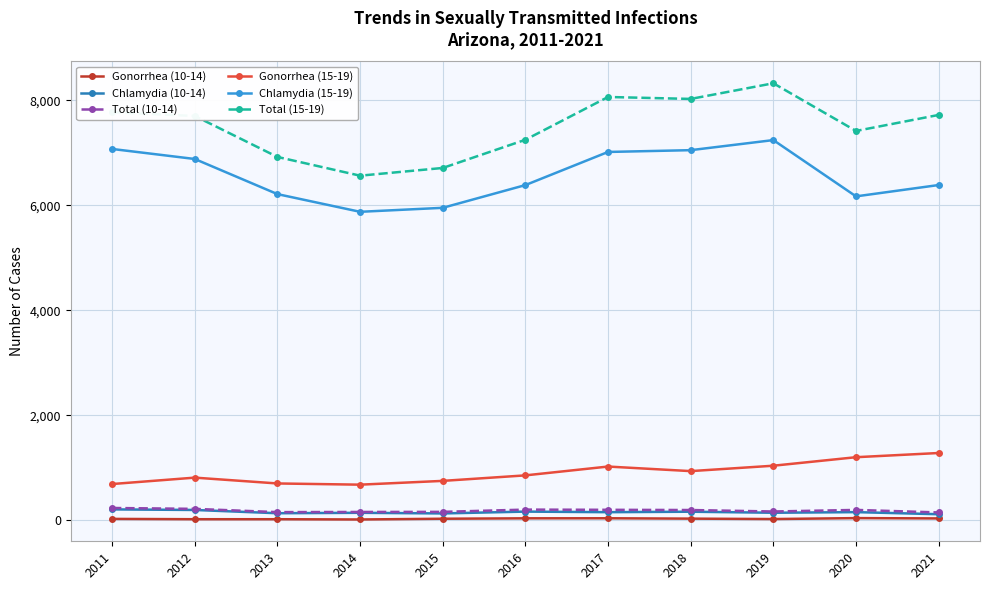

What is the average value of the Gonorrhea (10-14) series?

30